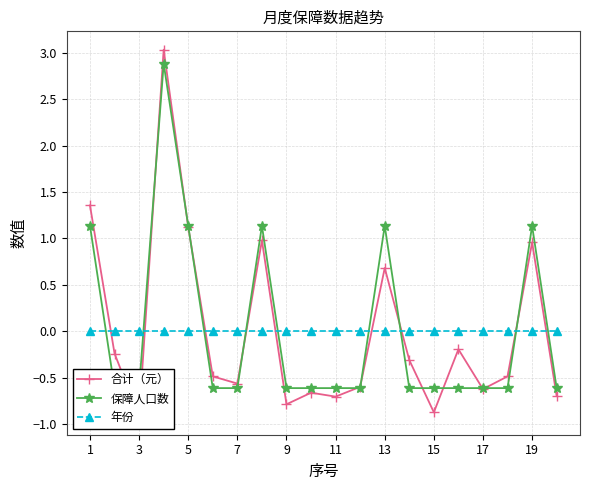

What are all the series names shown in the legend?

合计（元）, 保障人口数, 年份